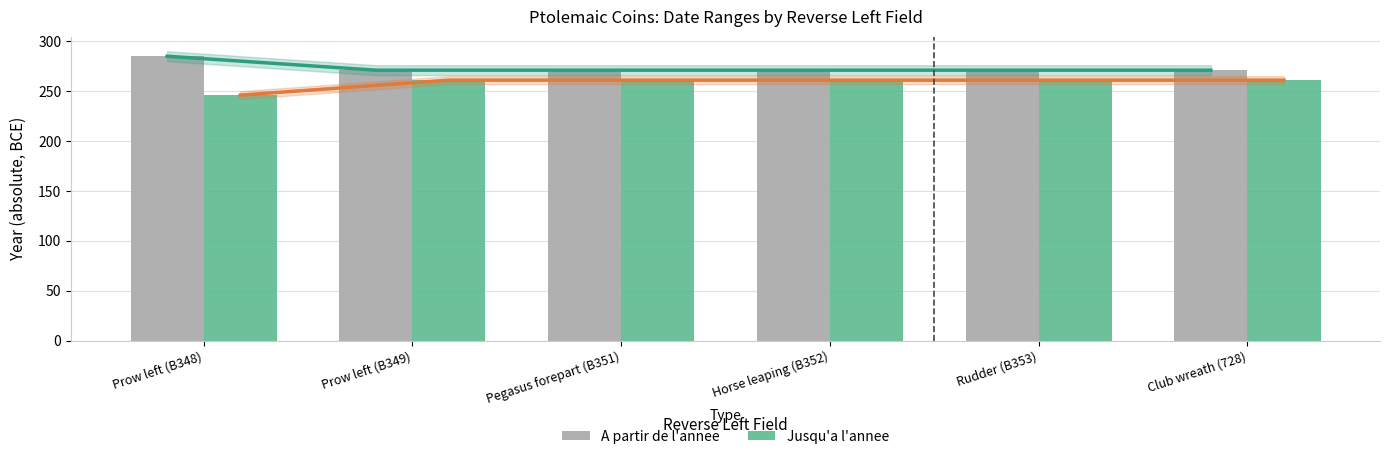

Which series has the widest spread of values?

Jusqu'a l'annee